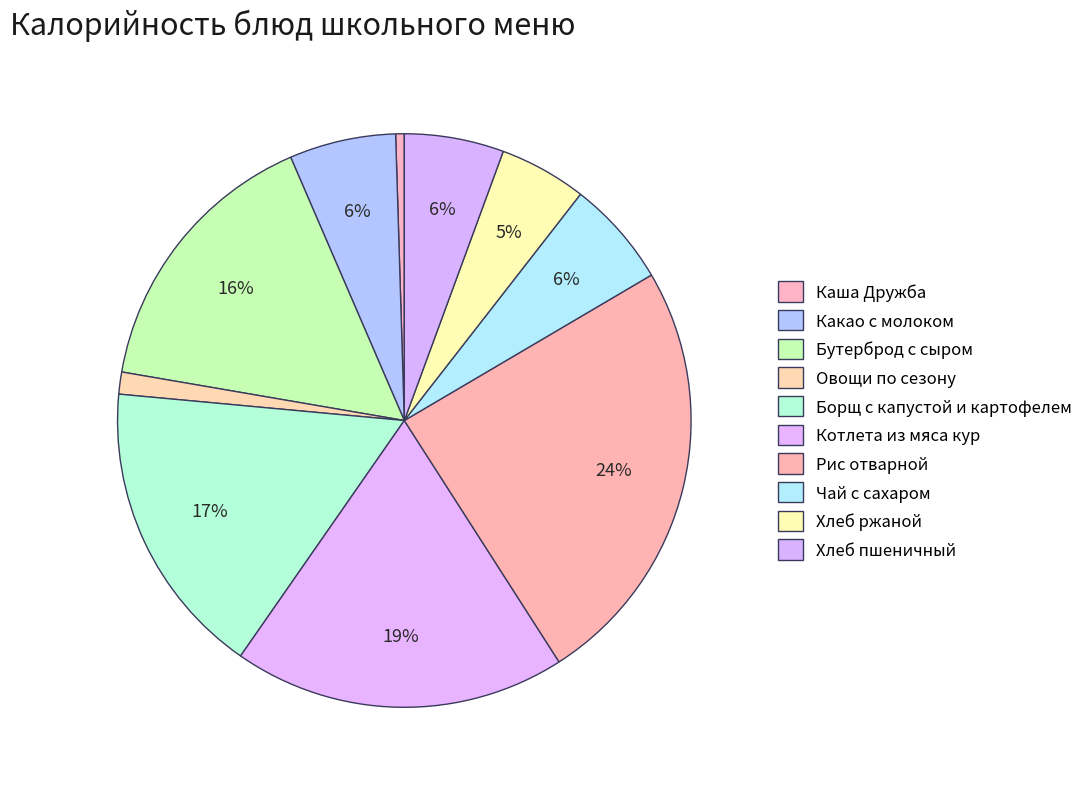

Combined, do Каша Дружба and Котлета из мяса кур account for over 50%?

No